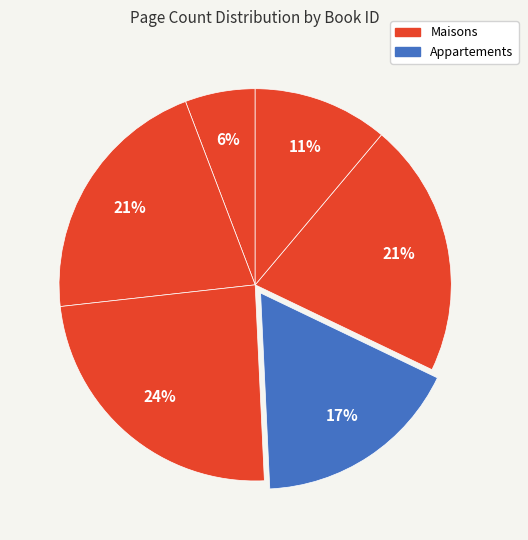

How many slices are in this pie chart?

6